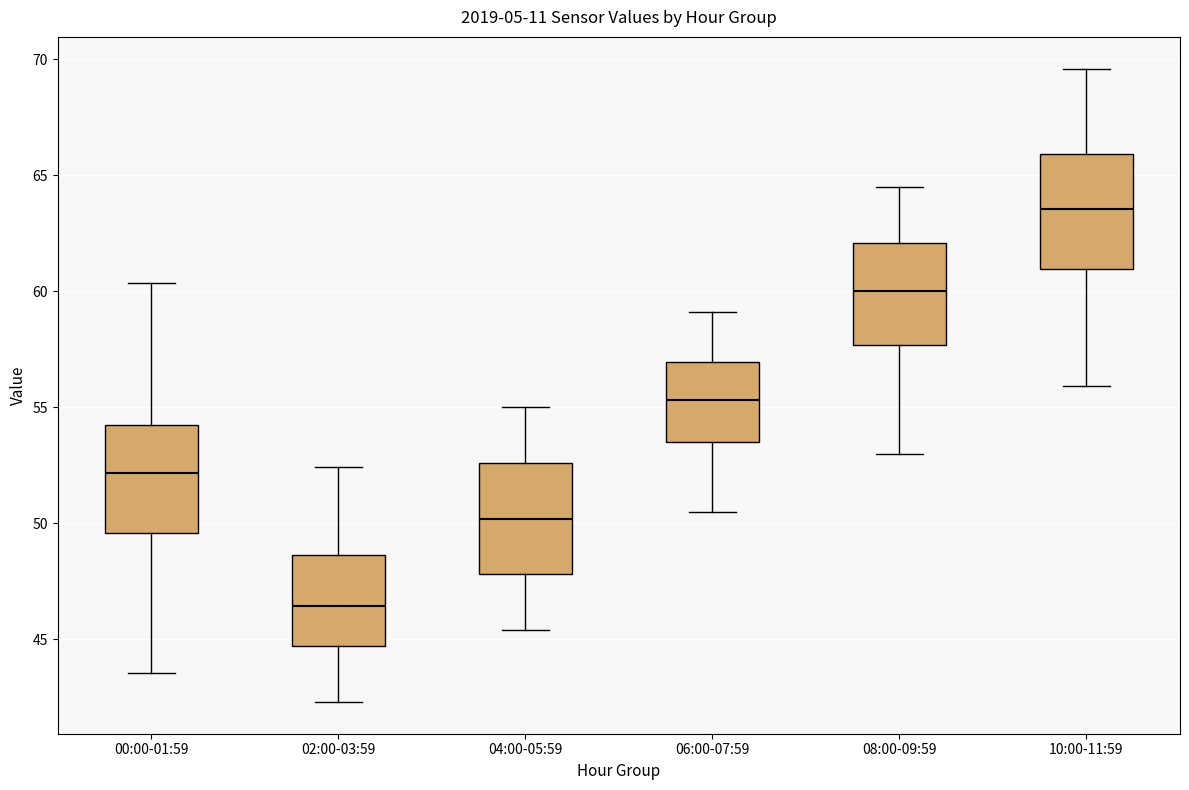

Reading left to right, transcribe this box plot: for each box, give where its median line is, the range the box spans, and where its two whiskers end, as read against the y-axis. The values are not printed on the chart, so give them approximately, as read against the axis.

00:00-01:59: median 52.0, box 49.5 to 54.5, whiskers 43.5 to 60.5
02:00-03:59: median 46.5, box 44.5 to 48.5, whiskers 42.5 to 52.5
04:00-05:59: median 50.0, box 48.0 to 52.5, whiskers 45.5 to 55.0
06:00-07:59: median 55.5, box 53.5 to 57.0, whiskers 50.5 to 59.0
08:00-09:59: median 60.0, box 57.5 to 62.0, whiskers 53.0 to 64.5
10:00-11:59: median 63.5, box 61.0 to 66.0, whiskers 56.0 to 69.5